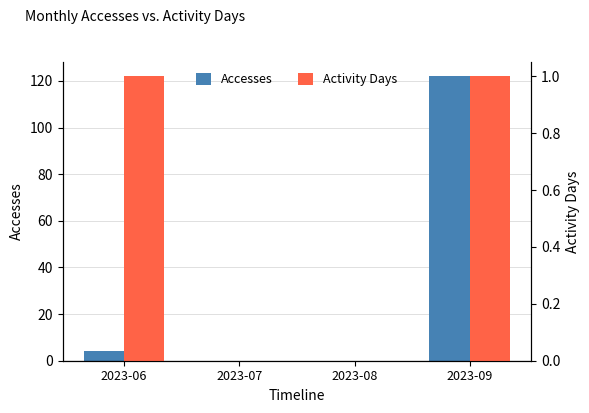

What is the sum of all Activity Days values?

2